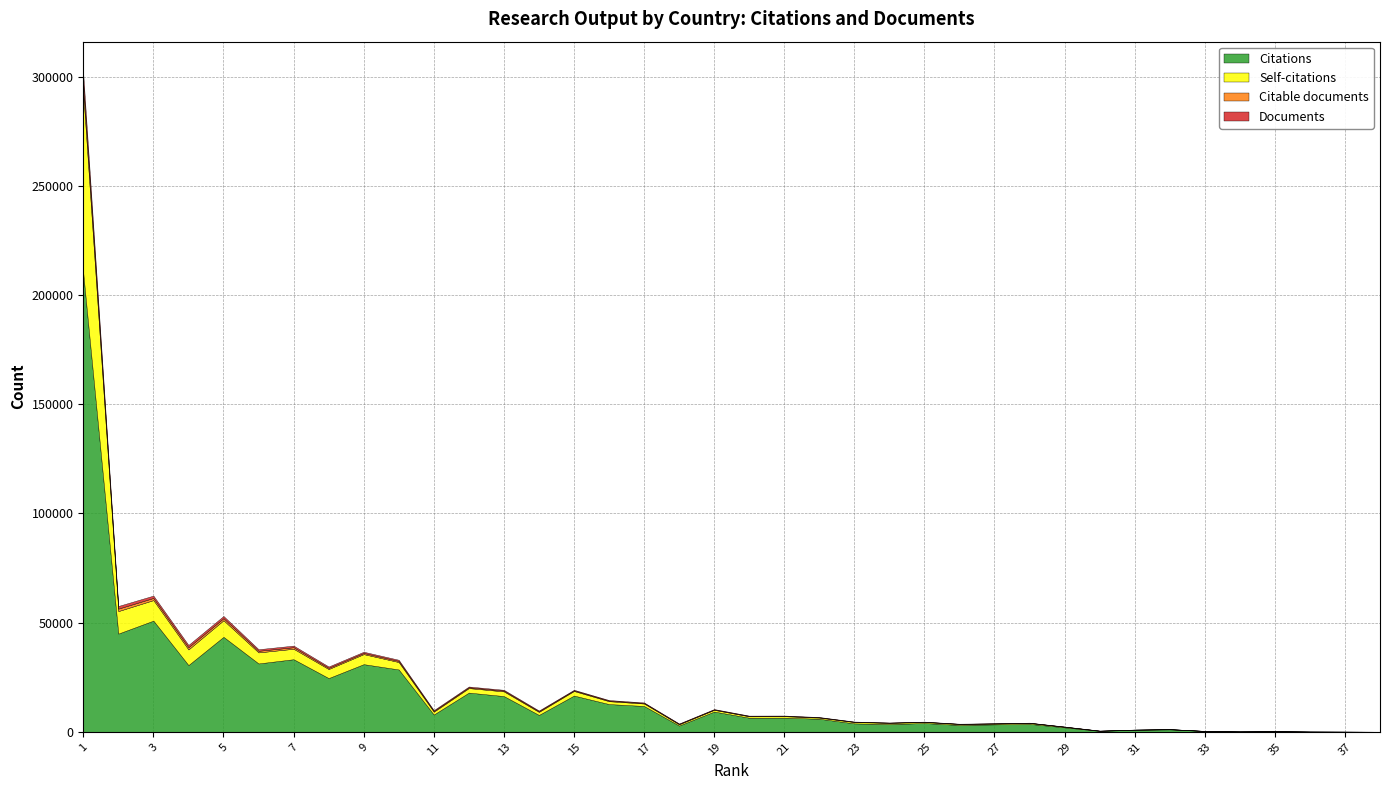

Reading left to right, extract all data points from this chart.

Citations: 1=209903	2=44983	3=50911	4=30564	5=43495	6=31303	7=33240	8=24606	9=30981	10=28549	11=7923	12=17957	13=16363	14=7734	15=16602	16=12705	17=11832	18=2868	19=9279	20=6462	21=6499	22=5973	23=3868	24=3549	25=4020	26=3130	27=3408	28=3631	29=2040	30=428	31=916	32=1112	33=356	34=166	35=270	36=101	37=71	38=28
Self-citations: 1=82549	2=10286	3=9396	4=7146	5=7589	6=5061	7=4786	8=4137	9=4586	10=3388	11=1270	12=2059	13=2141	14=1380	15=2091	16=1313	17=1123	18=554	19=762	20=622	21=640	22=523	23=587	24=539	25=471	26=428	27=361	28=419	29=248	30=63	31=68	32=95	33=45	34=1	35=24	36=12	37=4	38=13
Citable documents: 1=4093	2=1132	3=984	4=1012	5=955	6=717	7=705	8=553	9=536	10=512	11=355	12=360	13=361	14=319	15=279	16=265	17=242	18=202	19=189	20=163	21=157	22=136	23=124	24=92	25=91	26=82	27=79	28=72	29=71	30=38	31=21	32=20	33=16	34=6	35=4	36=3	37=4	38=2
Documents: 1=4392	2=1215	3=1084	4=1063	5=1005	6=745	7=744	8=611	9=566	10=541	11=380	12=374	13=371	14=322	15=281	16=269	17=251	18=206	19=199	20=176	21=164	22=145	23=125	24=96	25=92	26=85	27=81	28=75	29=72	30=43	31=23	32=21	33=17	34=6	35=6	36=4	37=4	38=2